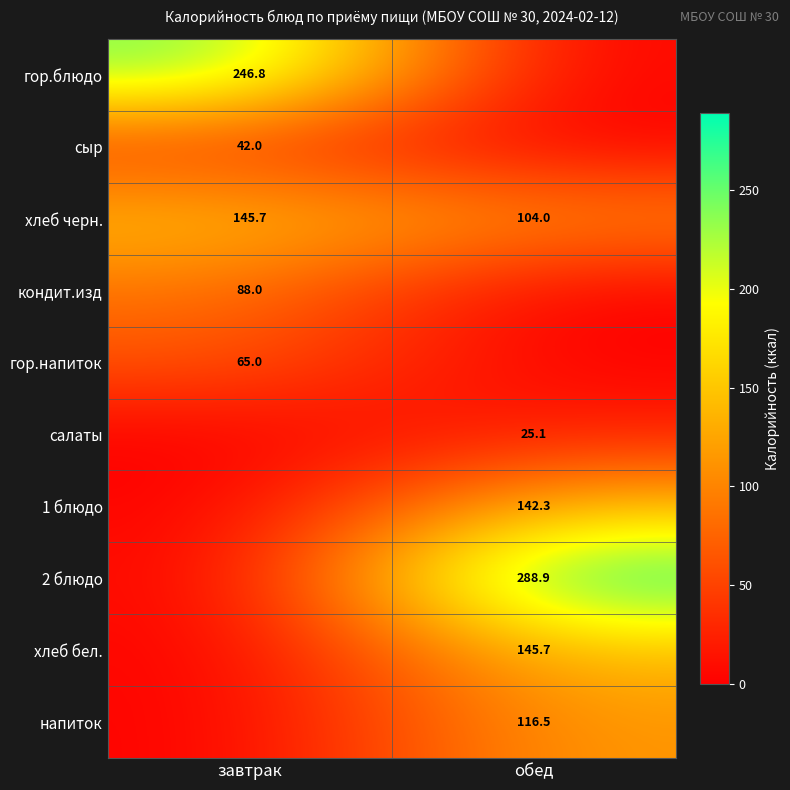

The 2 блюдо series shows 518.7 at обед. True or false?

False